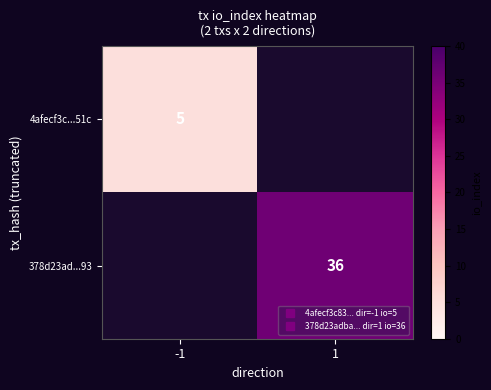

Between 1 and -1, which is larger?

-1